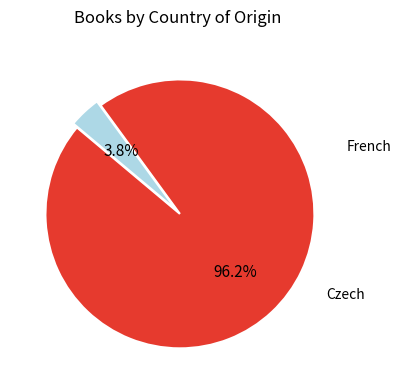

How many segments does this pie chart have?

2